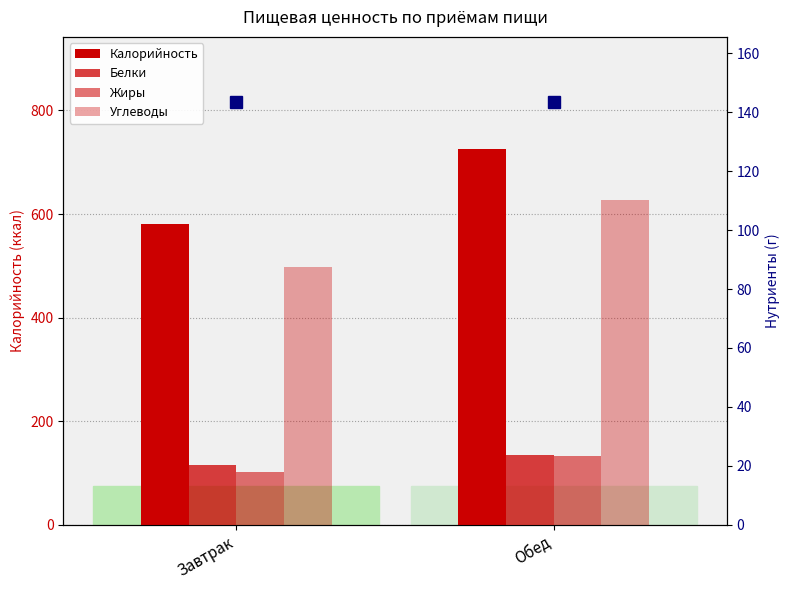

The value of Белки at Обед is 23.9. True or false?

True